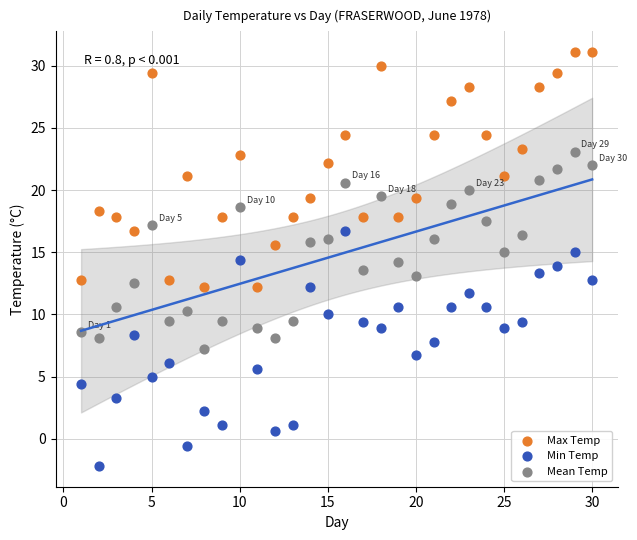

Which series reaches the minimum Y coordinate?

Min Temp